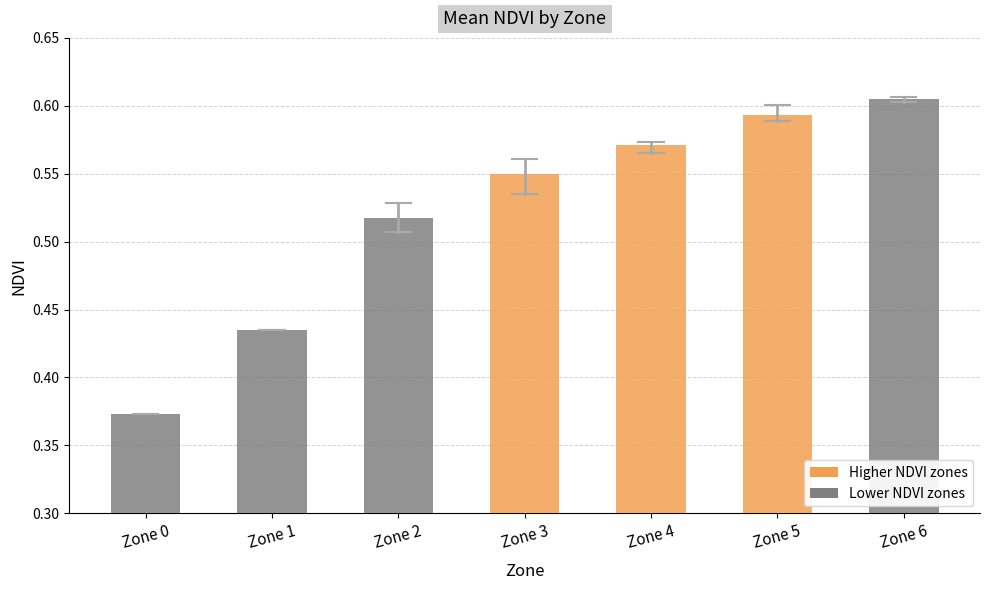

Rank the categories by value from lowest to highest.

Zone 0, Zone 1, Zone 2, Zone 3, Zone 4, Zone 5, Zone 6